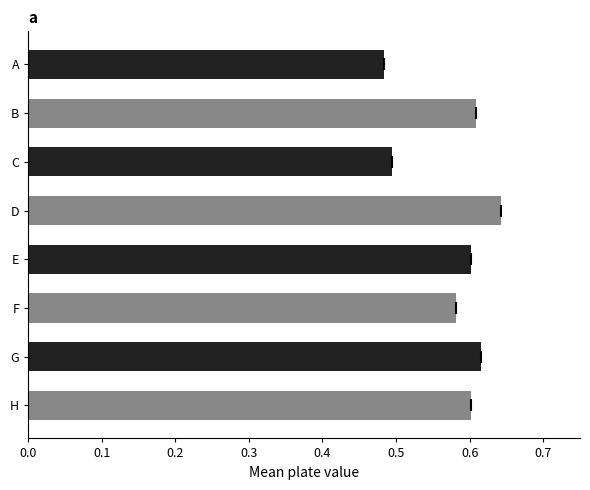

What is the change in value from C to F?

+0.1